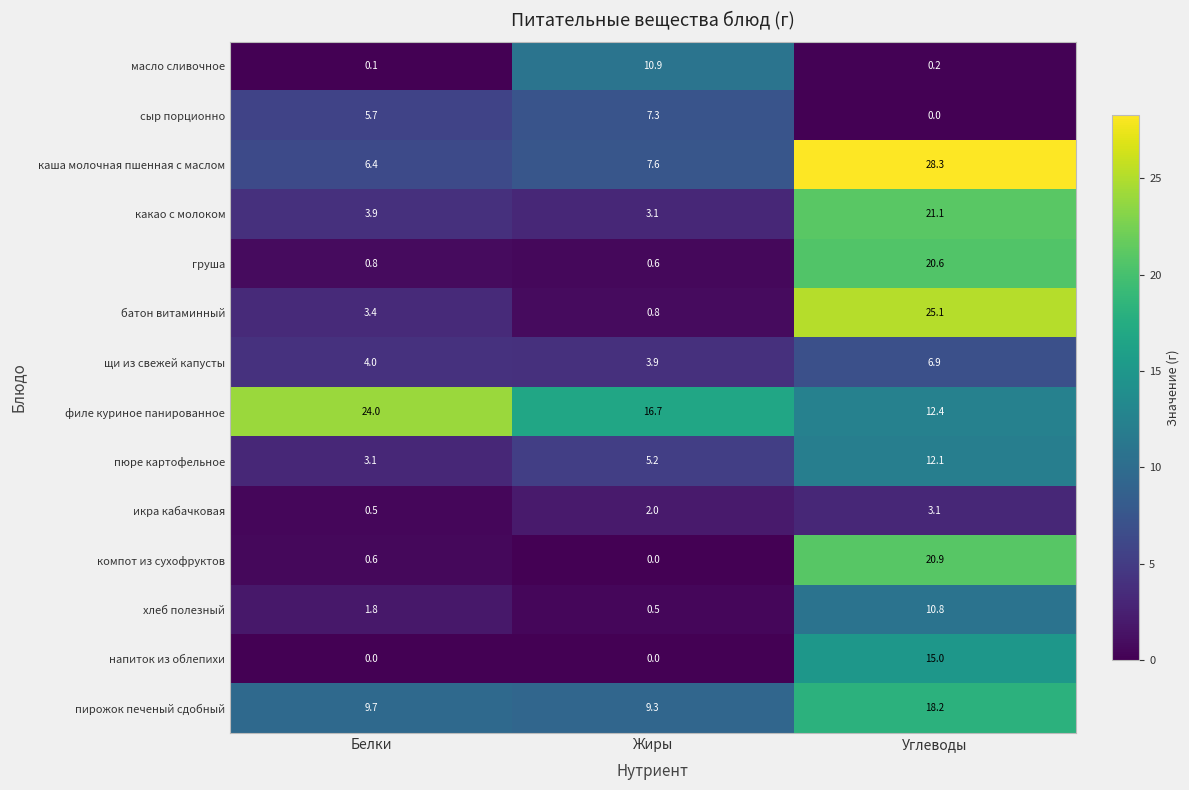

What is the spread (max minus min) of values at Жиры?

16.7